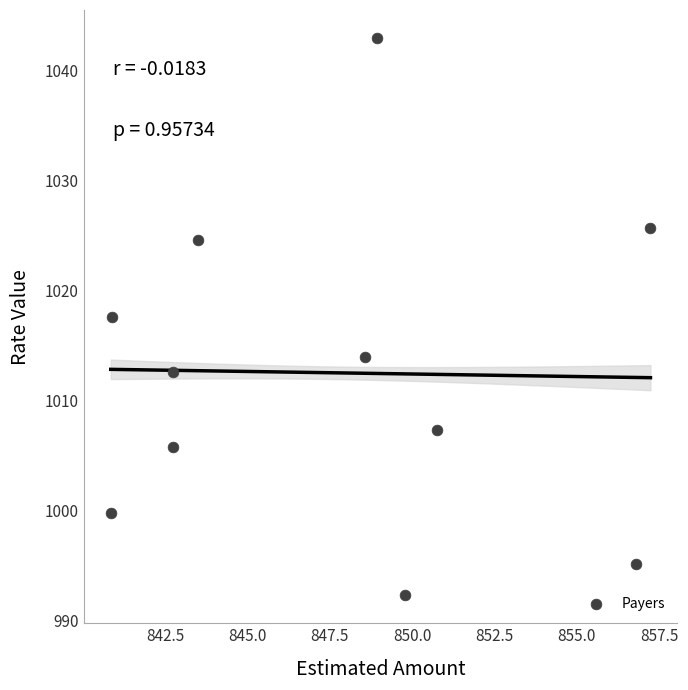

What Y value in the scatter plot is closest to 1017?

1017.6